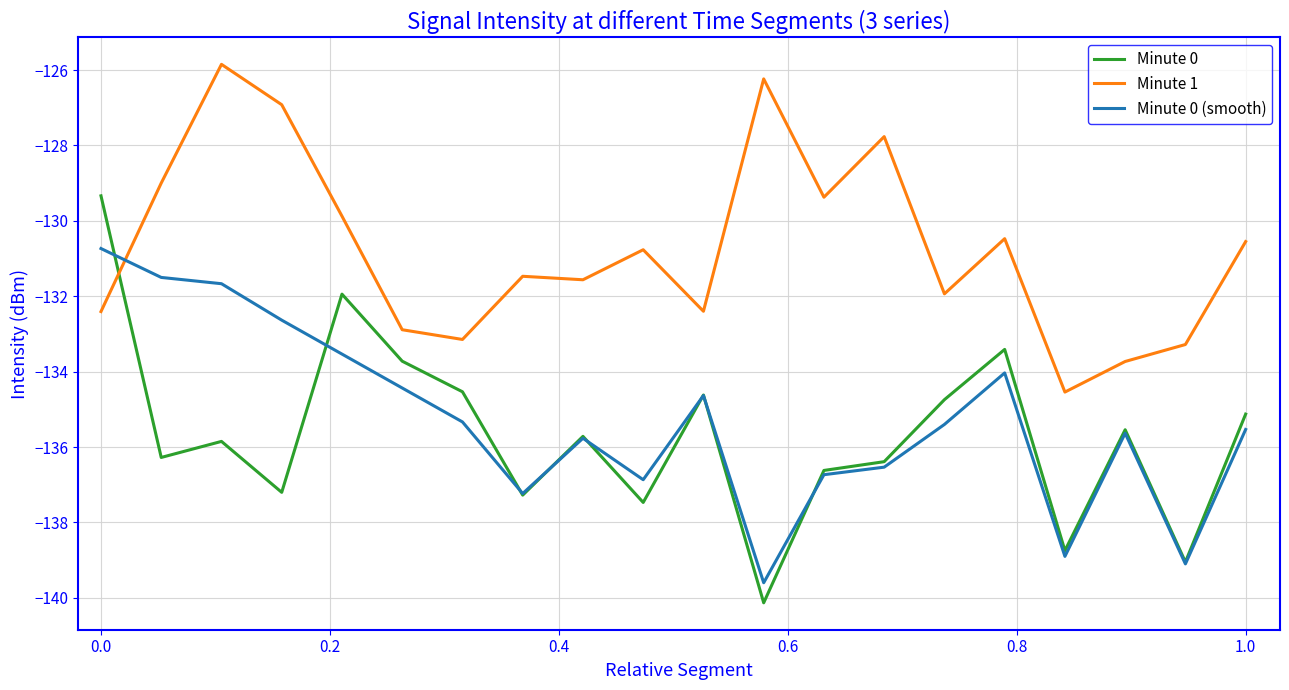

In Minute 1, how many points are lower than both neighbors (excluding endpoints)?

6